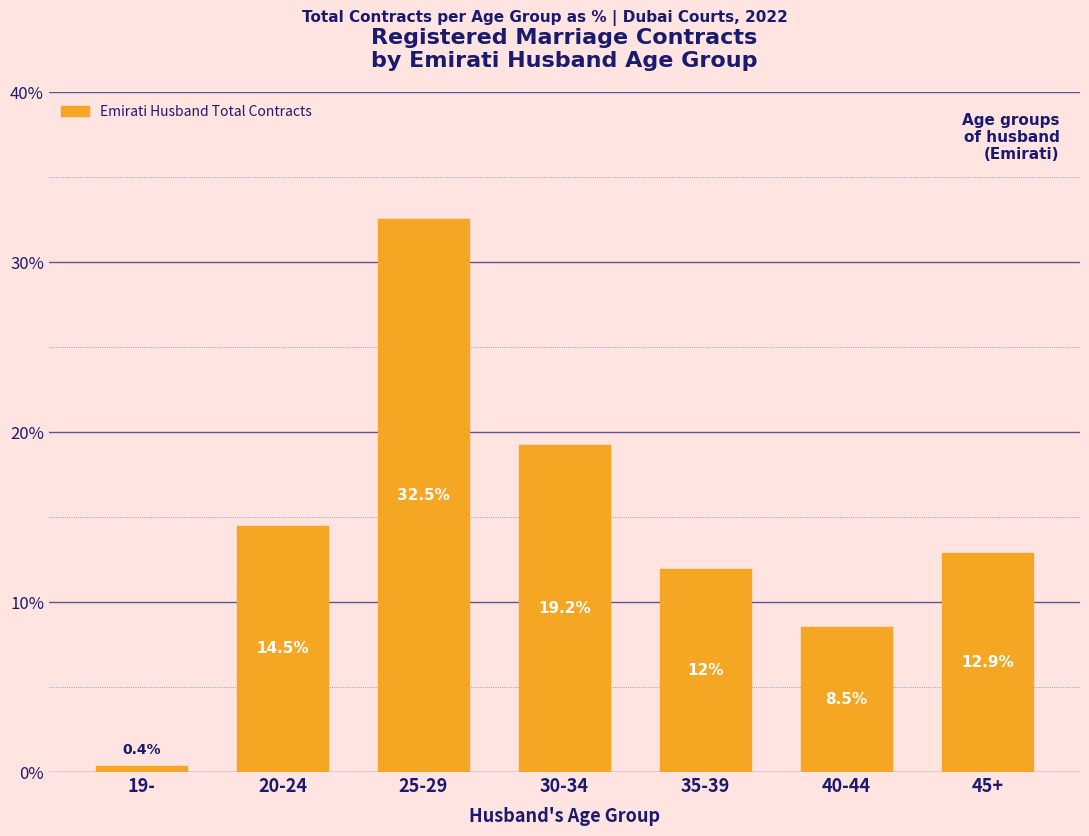

Reading left to right, extract all data points from this chart.

19-=0.4	20-24=14.5	25-29=32.5	30-34=19.2	35-39=12.0	40-44=8.5	45+=12.9